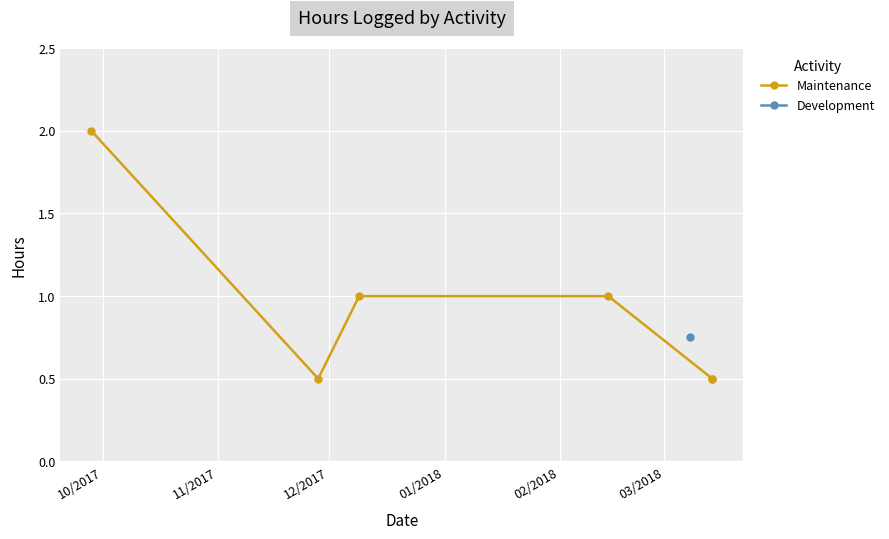

The value at 11/2017 is 0.7. True or false?

False